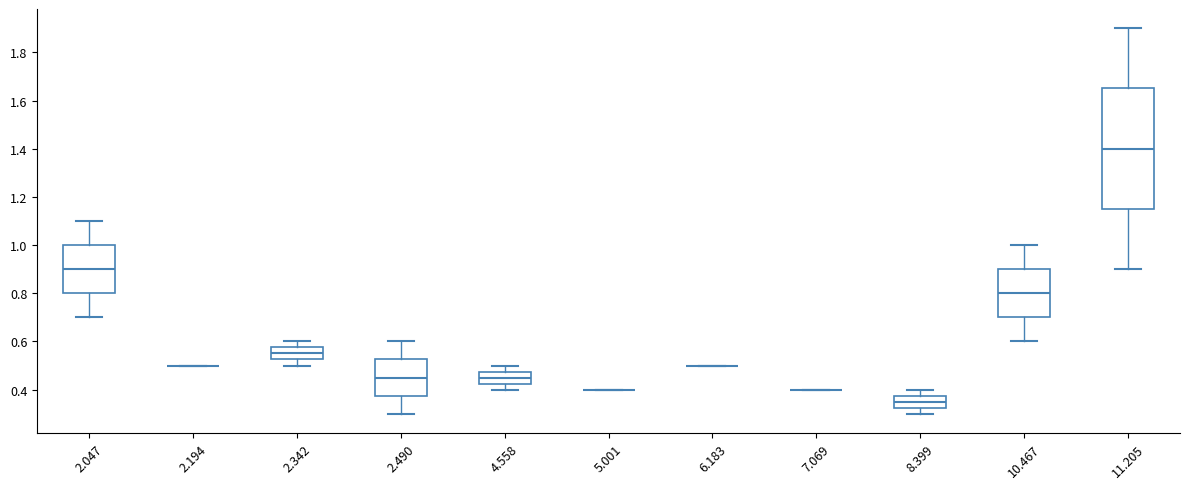

Reading left to right, transcribe this box plot: for each box, give where its median line is, the range the box spans, and where its two whiskers end, as read against the y-axis. The values are not printed on the chart, so give them approximately, as read against the axis.

2.047: median 0.90, box 0.80 to 1.00, whiskers 0.70 to 1.10
2.194: box collapsed to a line at 0.50, whiskers 0.50 to 0.50
2.342: median 0.56, box 0.52 to 0.58, whiskers 0.50 to 0.60
2.490: median 0.46, box 0.38 to 0.52, whiskers 0.30 to 0.60
4.558: median 0.46, box 0.42 to 0.48, whiskers 0.40 to 0.50
5.001: box collapsed to a line at 0.40, whiskers 0.40 to 0.40
6.183: box collapsed to a line at 0.50, whiskers 0.50 to 0.50
7.069: box collapsed to a line at 0.40, whiskers 0.40 to 0.40
8.399: median 0.36, box 0.32 to 0.38, whiskers 0.30 to 0.40
10.467: median 0.80, box 0.70 to 0.90, whiskers 0.60 to 1.00
11.205: median 1.40, box 1.16 to 1.66, whiskers 0.90 to 1.90